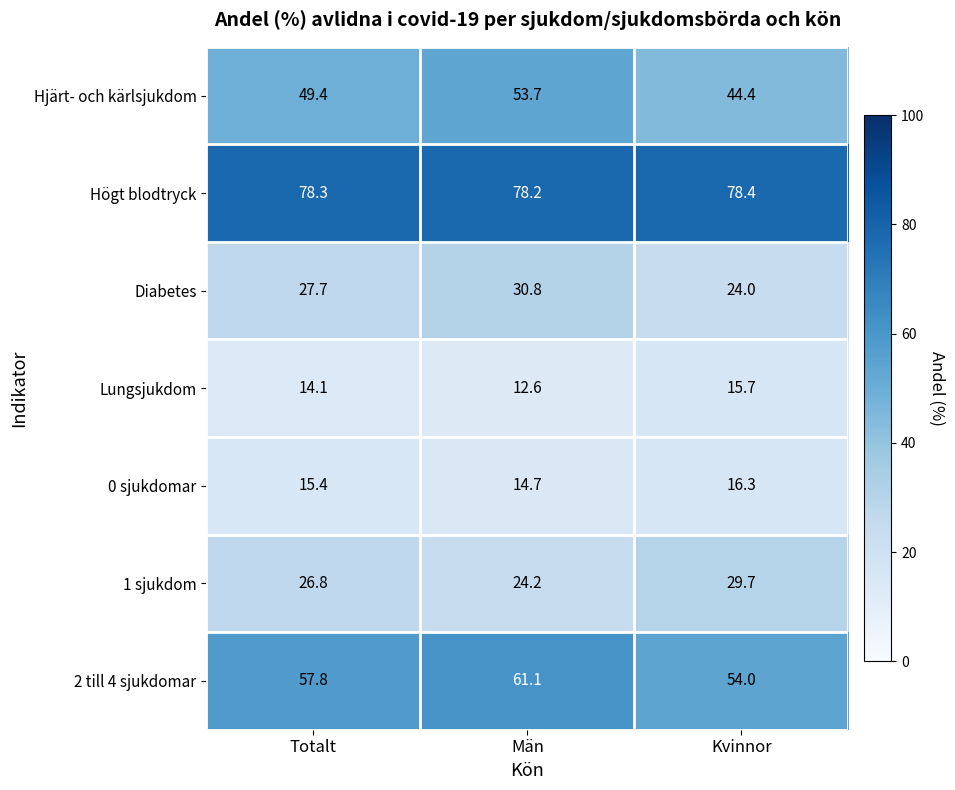

What is the difference between the Hjärt- och kärlsjukdom values at Kvinnor and Totalt?

5.0